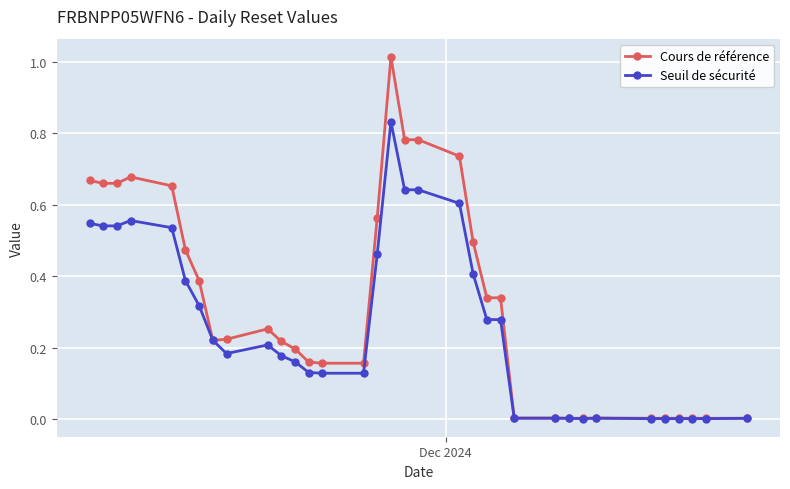

List the series in order of their peak value, lowest first.

Seuil de sécurité, Cours de référence